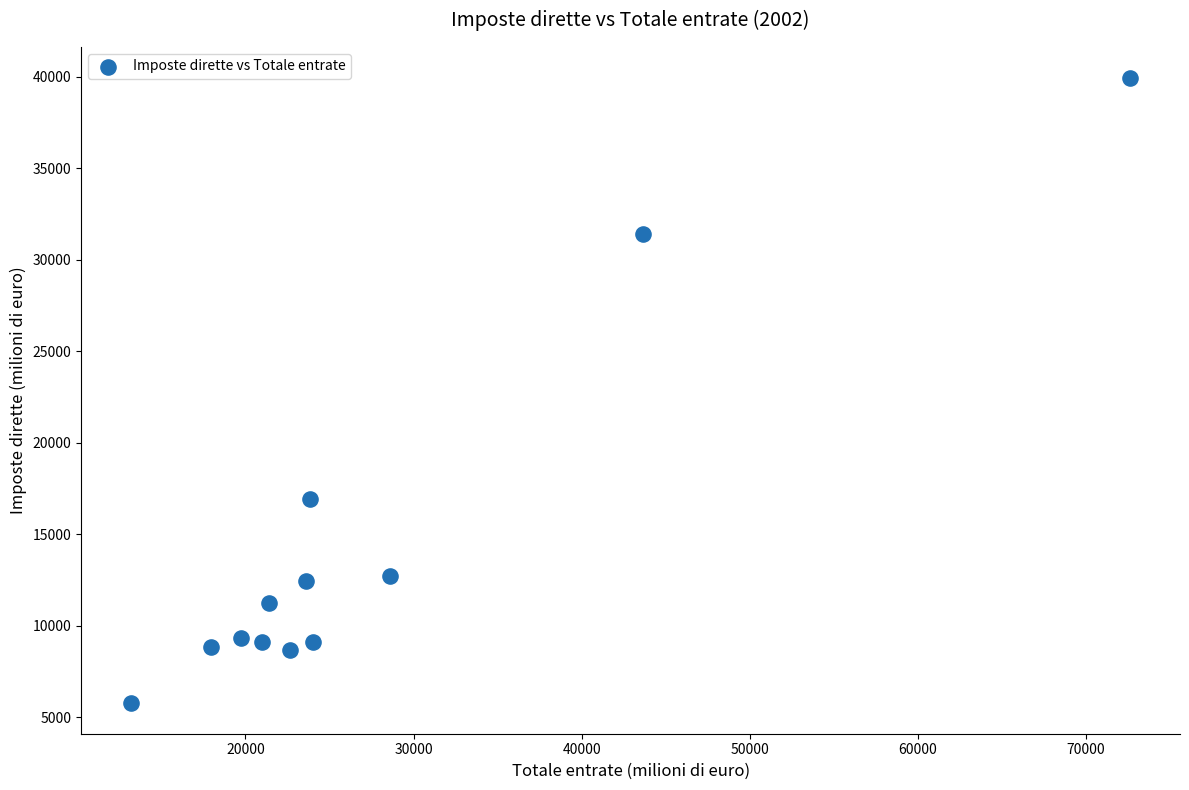

What Y value in the scatter plot is closest to 22859?

16932